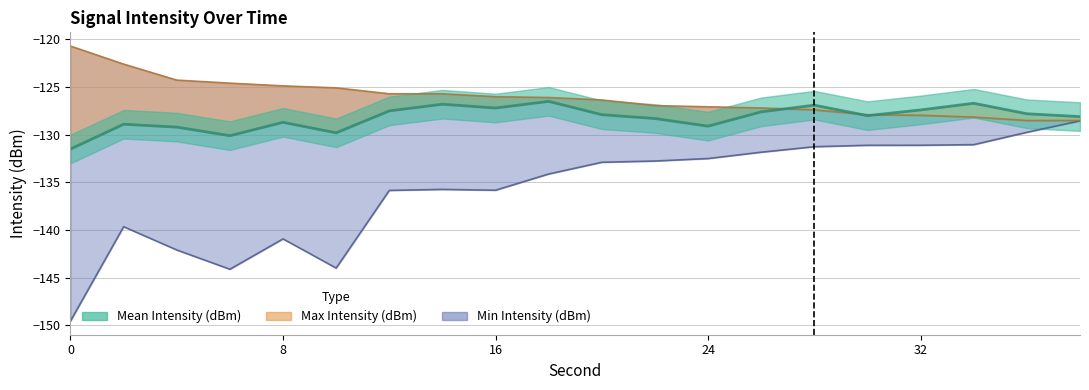

How many lines are shown in the chart?

3